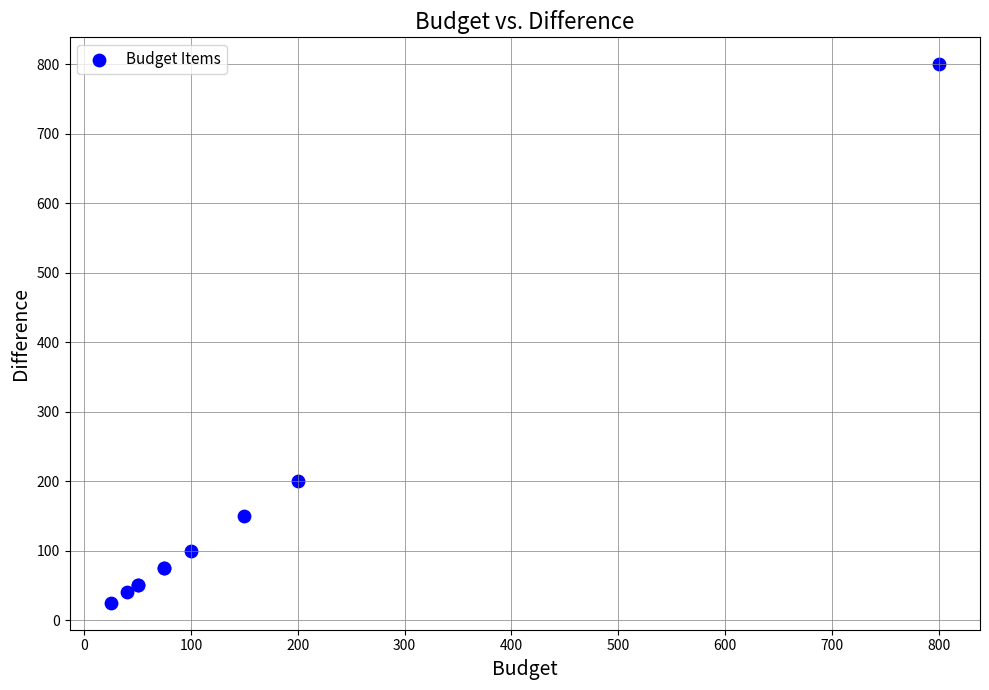

What Y value in the scatter plot is closest to 412?

200